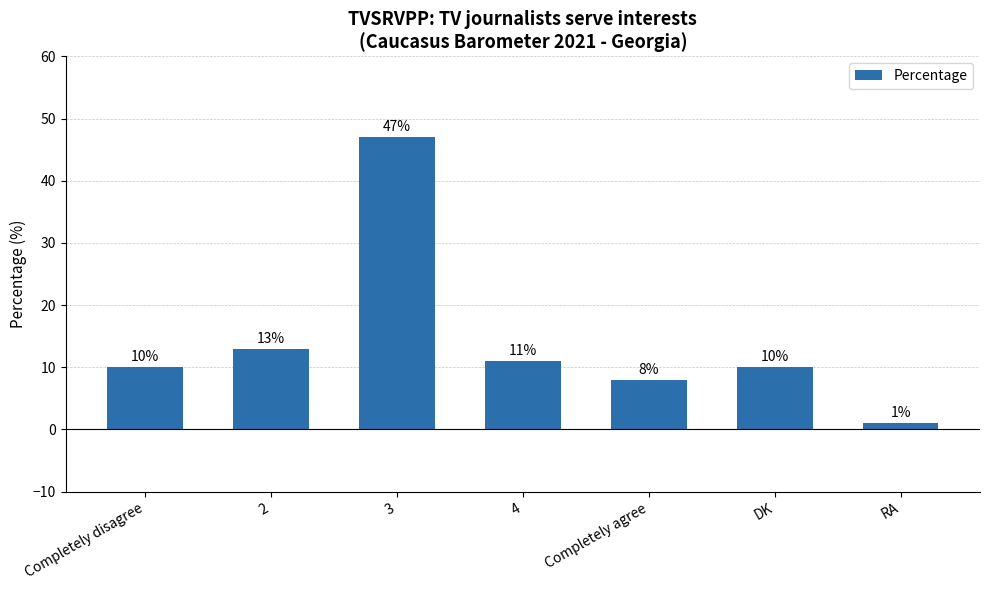

Which label corresponds to the smallest value in the chart?

RA